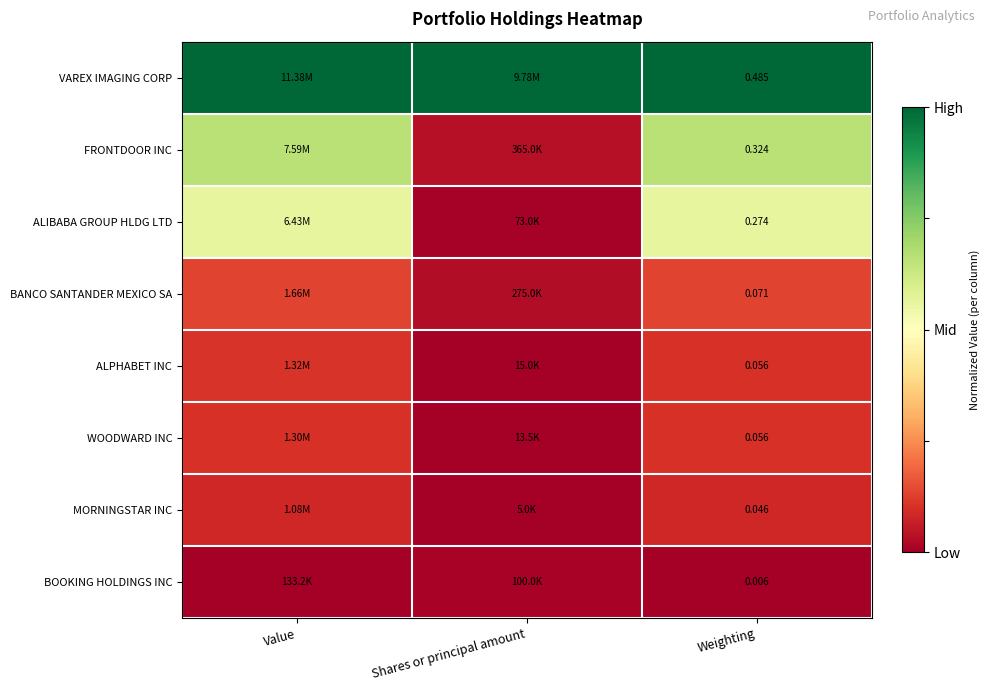

What is the approximate value of MORNINGSTAR INC at Weighting?

0.1